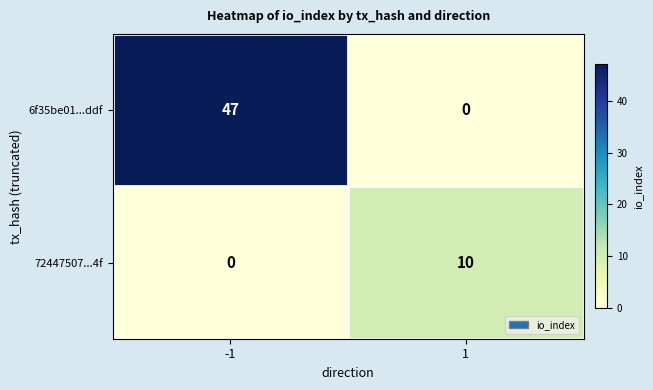

The value of 6f35be01...ddf at 1 is 0. True or false?

True